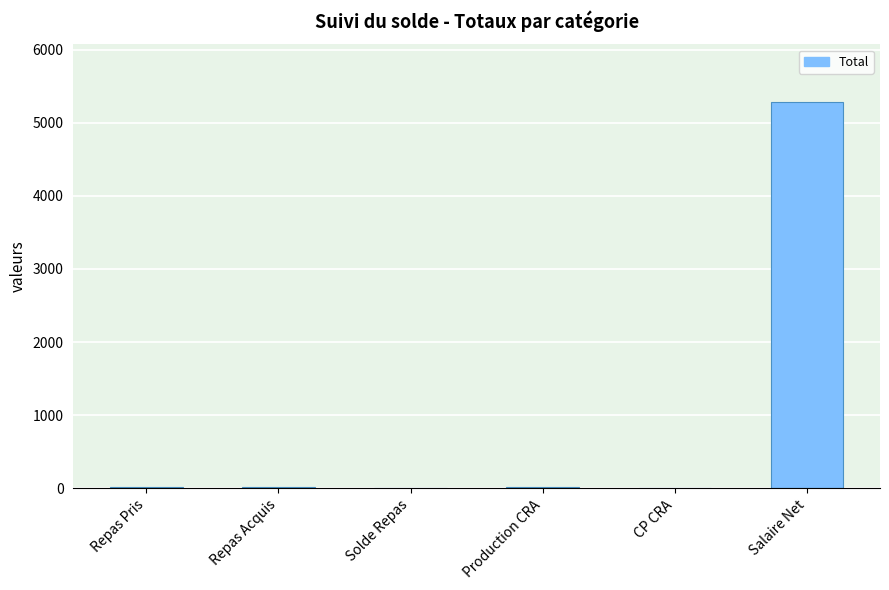

The chart shows a value of 8141.8 at Salaire Net. True or false?

False